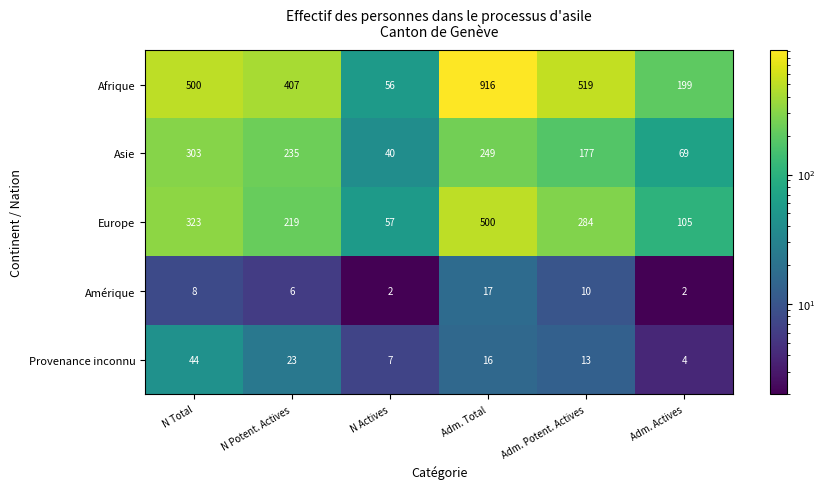

Which series has the widest spread of values?

Afrique